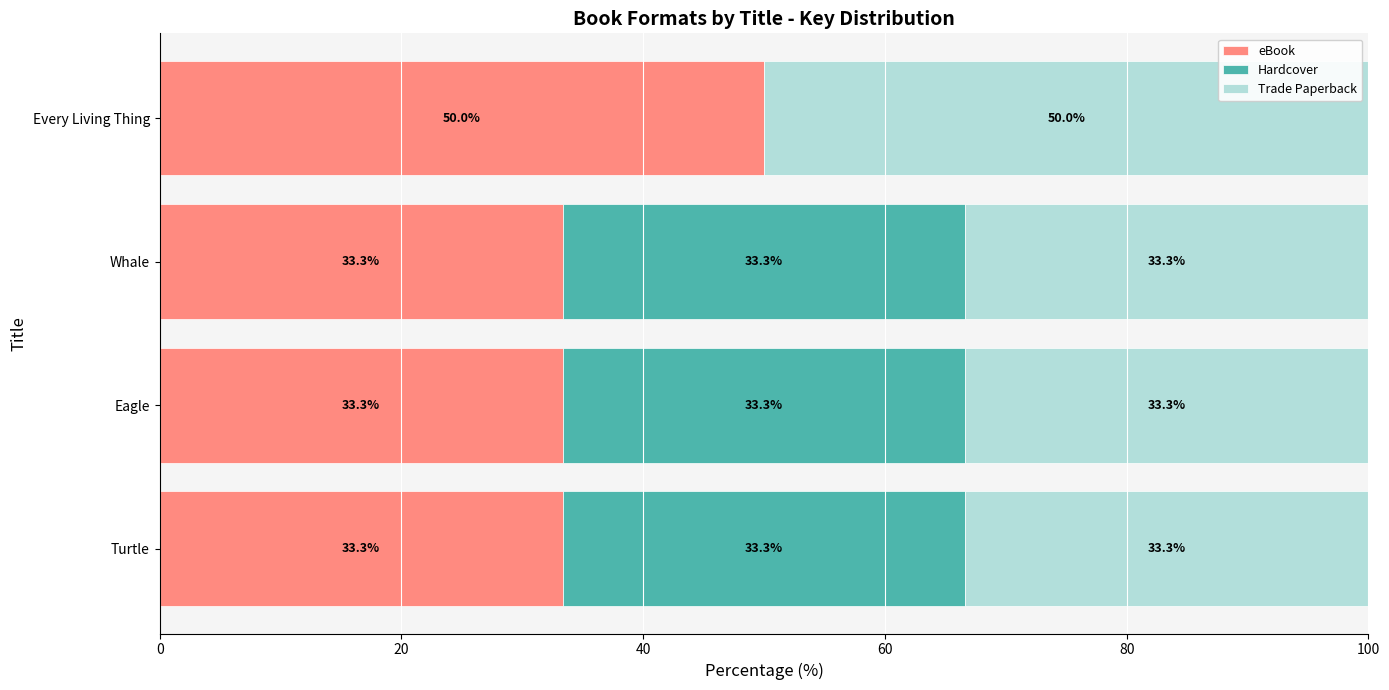

Read the eBook value at Every Living Thing.

50.0